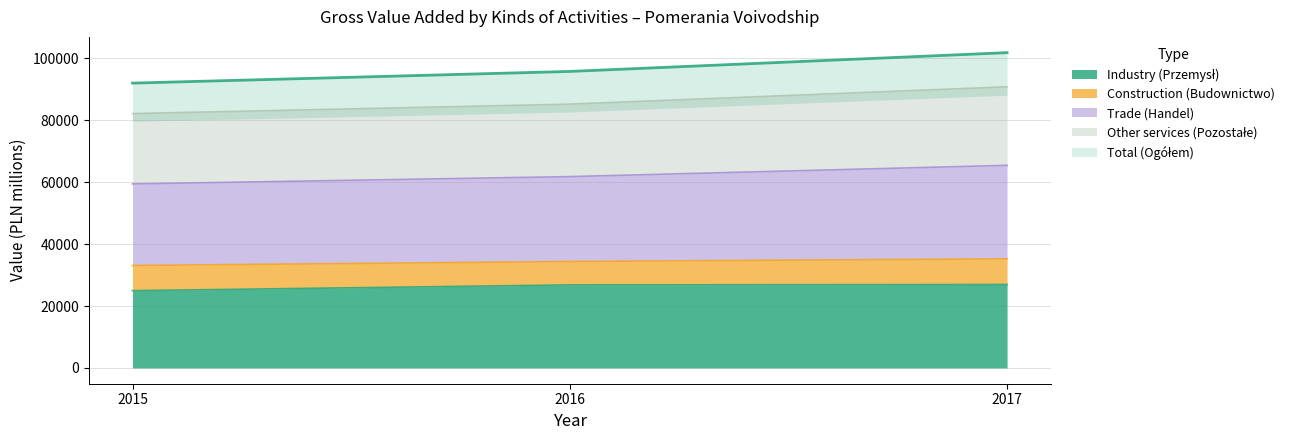

The value of Other services (Pozostałe) at 2017 is 15407. True or false?

False